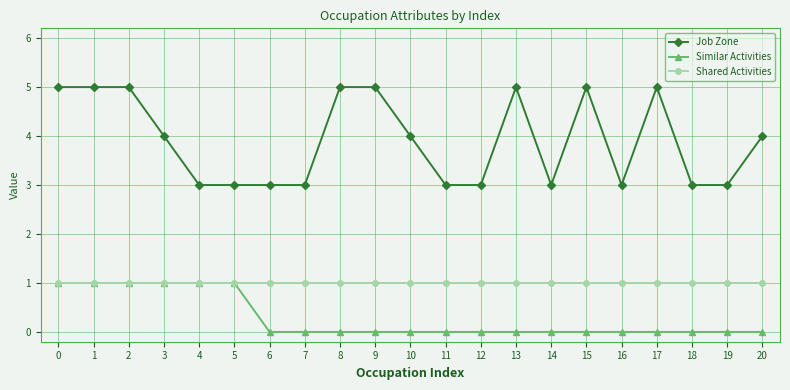

What is the total value across all series at 7?

4